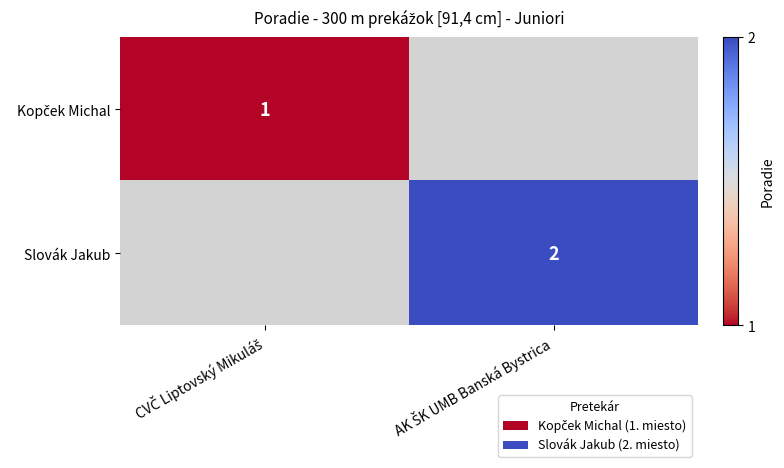

How many distinct data groups are displayed?

2